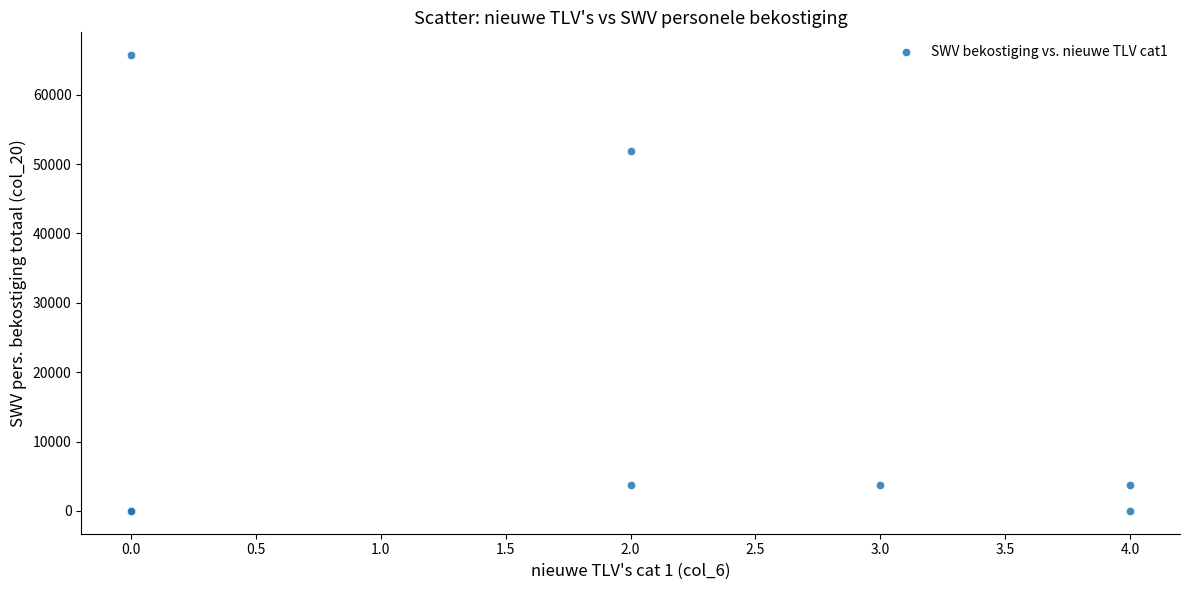

What Y value in the scatter plot is closest to 32849?

51951.5